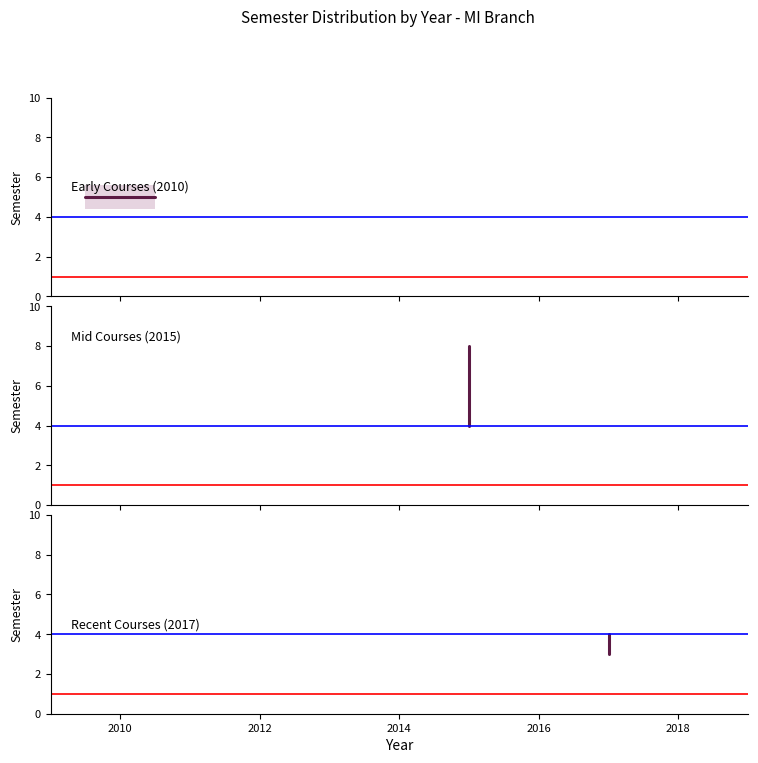

What is the maximum value shown in the chart?

8